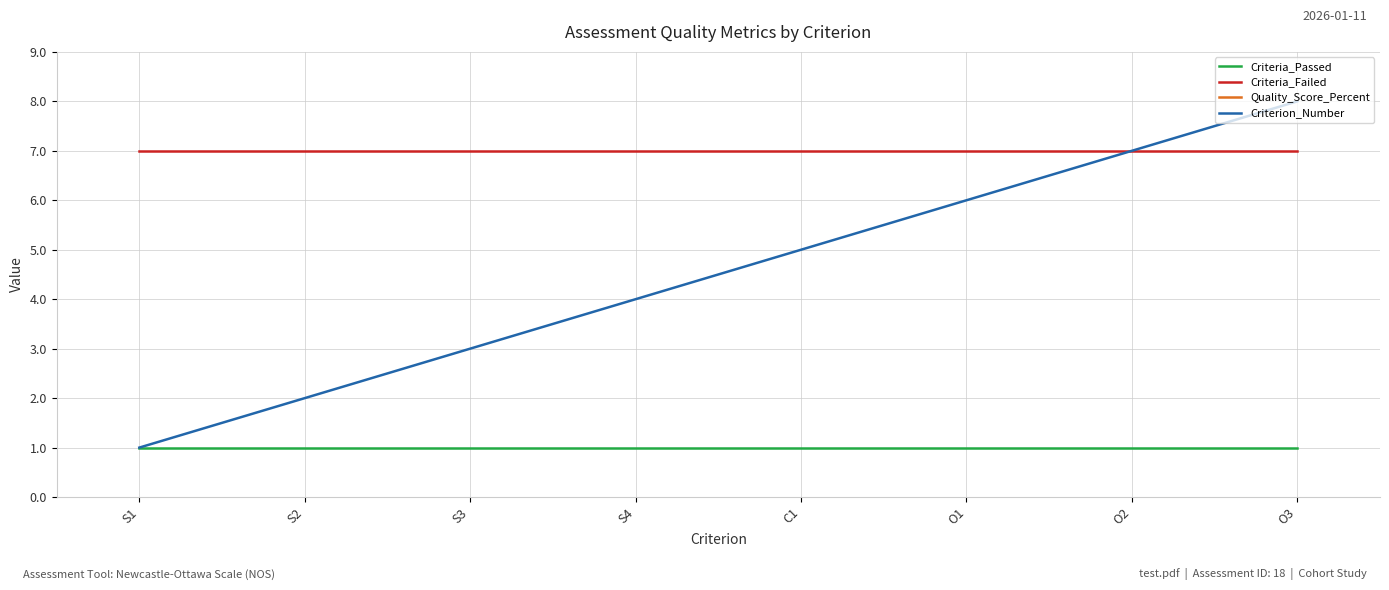

Reading left to right, extract all data points from this chart.

Criteria_Passed: 1.0	1.0	1.0	1.0	1.0	1.0	1.0	1.0
Criteria_Failed: 7.0	7.0	7.0	7.0	7.0	7.0	7.0	7.0
Quality_Score_Percent: 12.5	12.5	12.5	12.5	12.5	12.5	12.5	12.5
Criterion_Number: 1.0	2.0	3.0	4.0	5.0	6.0	7.0	8.0